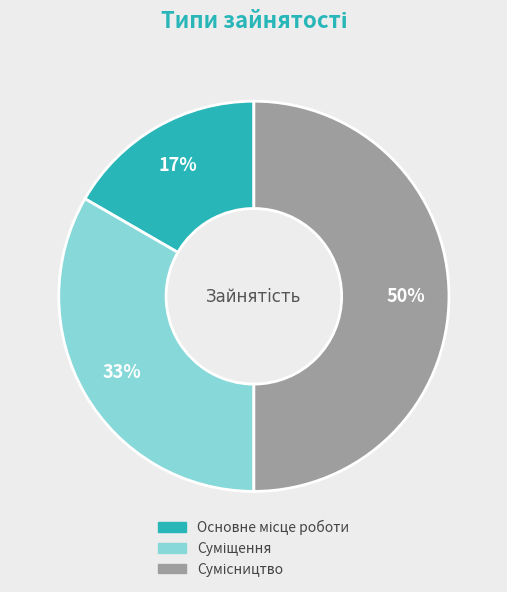

To the nearest percent, what is the difference between the largest and smallest slice percentages?

33%